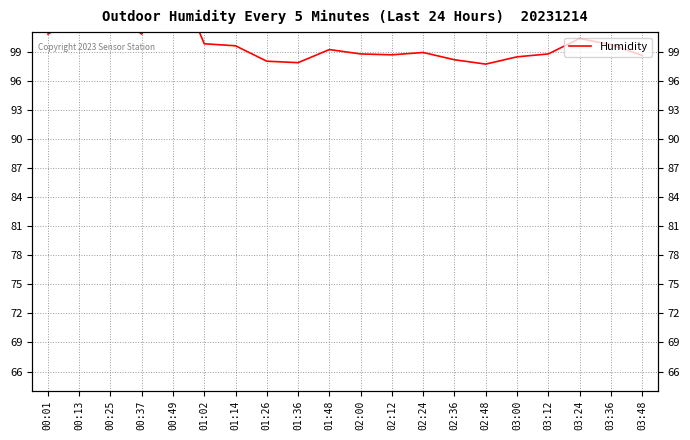

Where is the data nearest to the value 102?

00:13